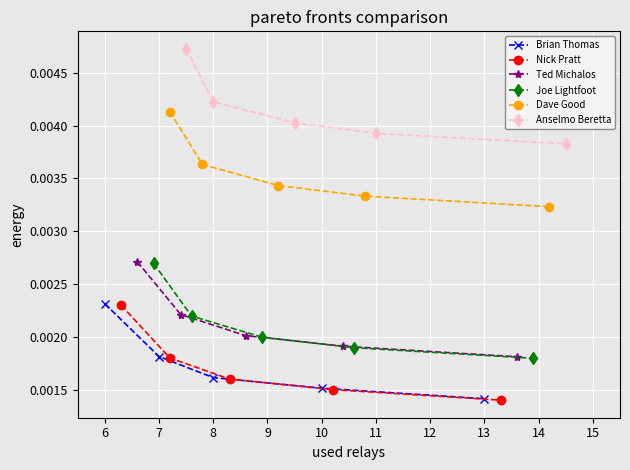

True or false: Joe Lightfoot has more than 2 points higher than both neighbors.

False